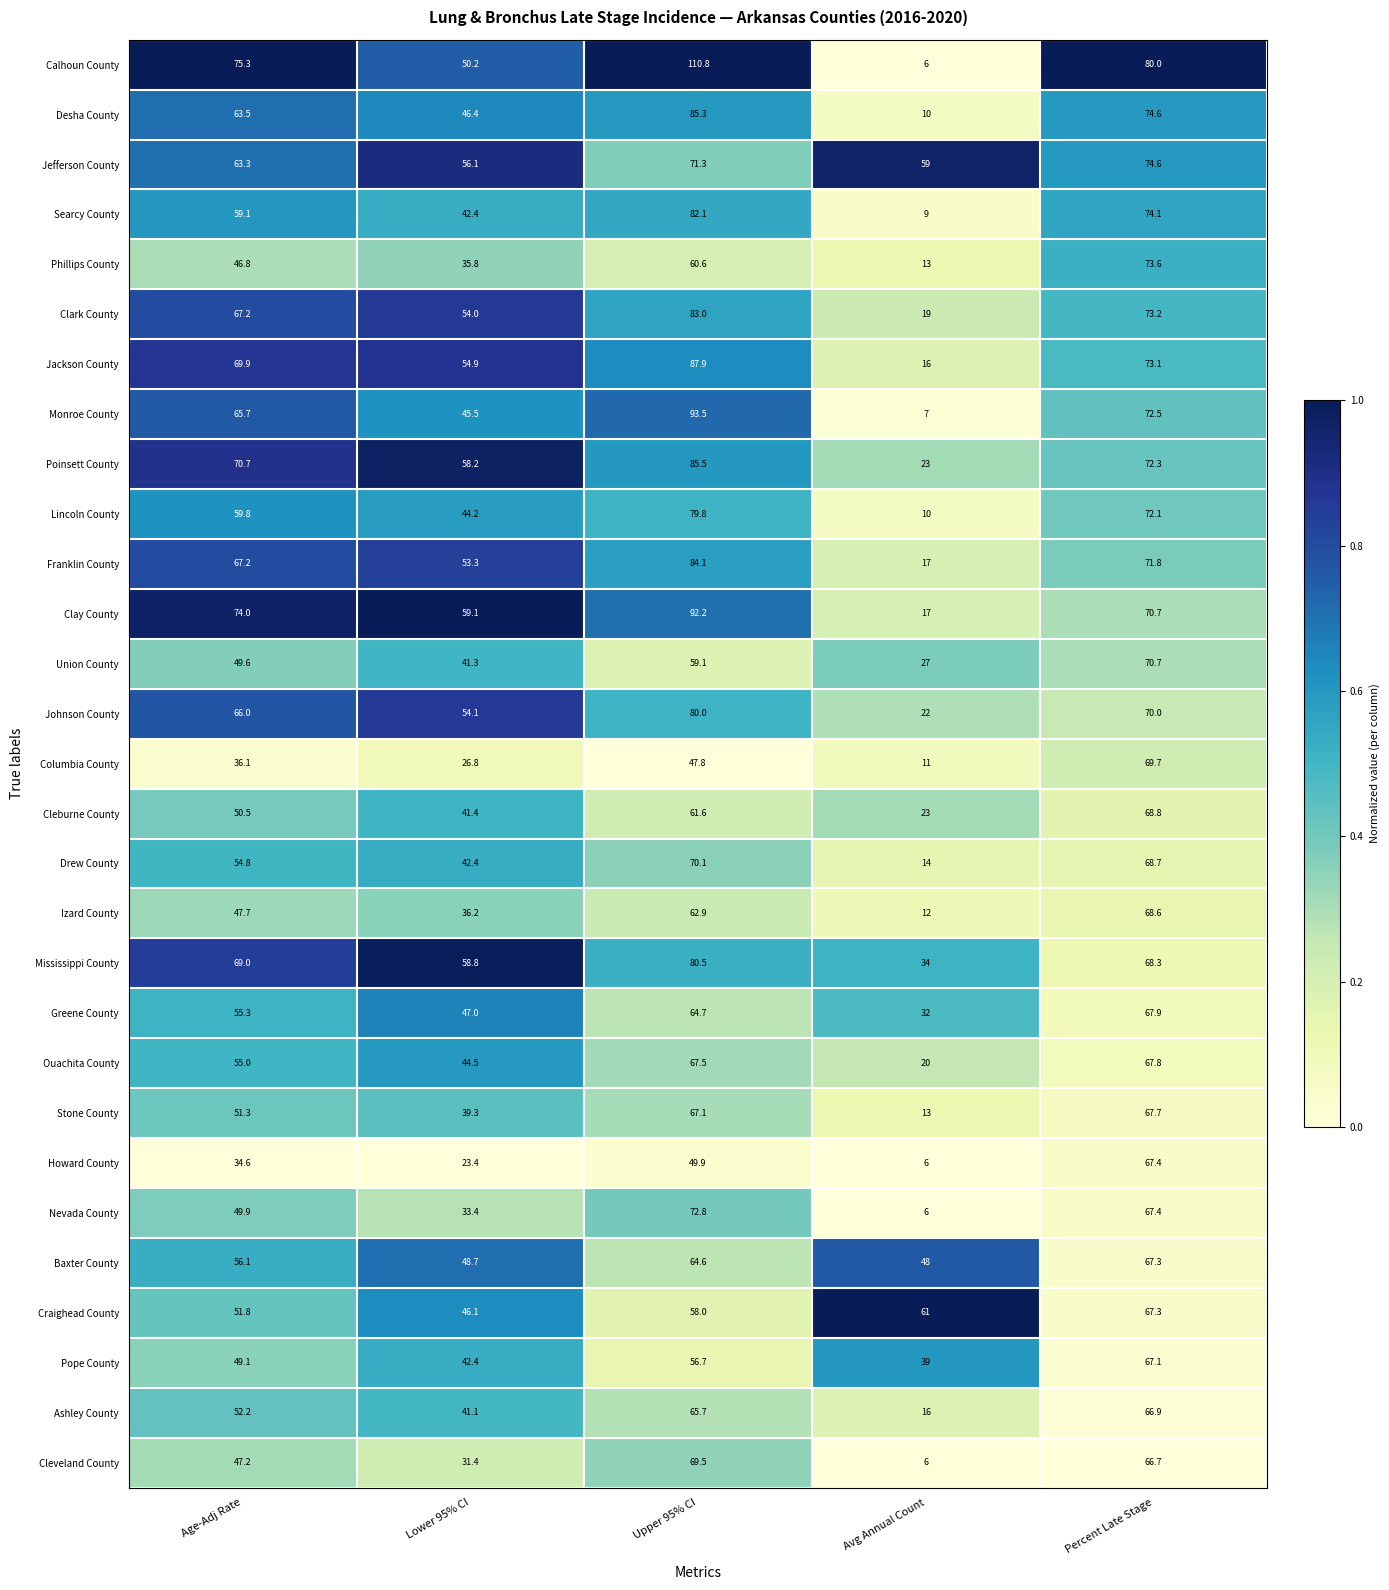

Which series has the largest total across all categories?

Jefferson County